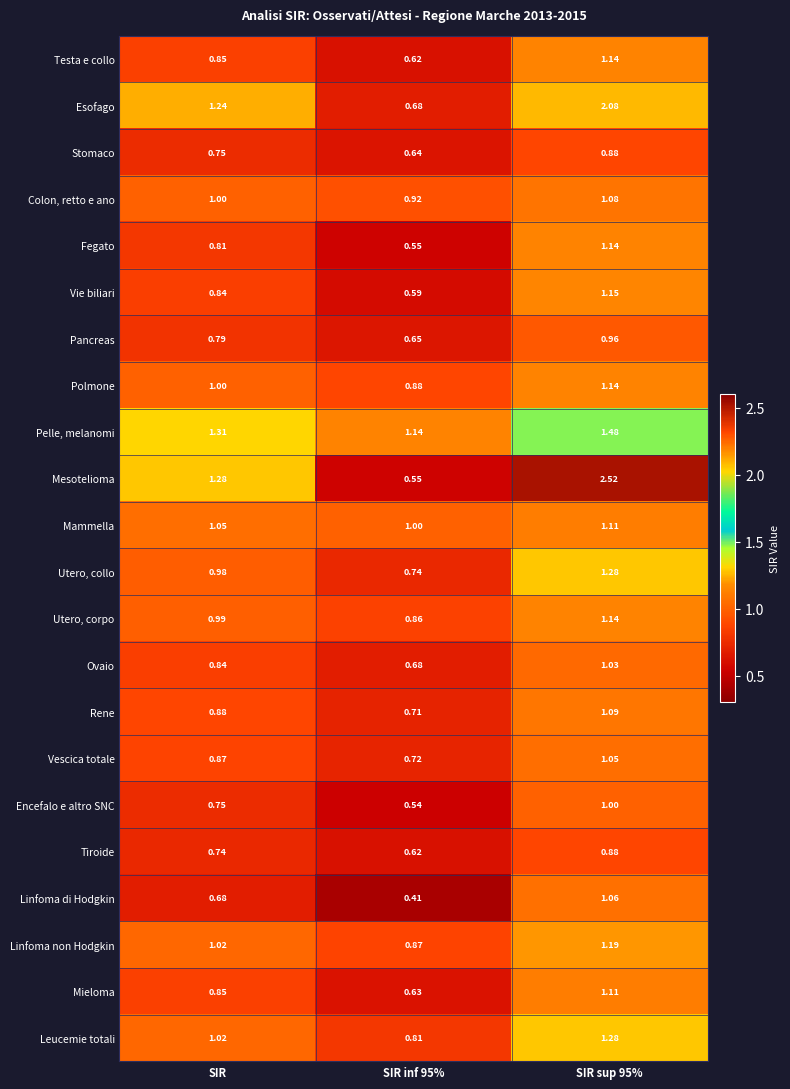

Is the value of Mieloma at SIR greater than the value of Mammella at SIR?

No